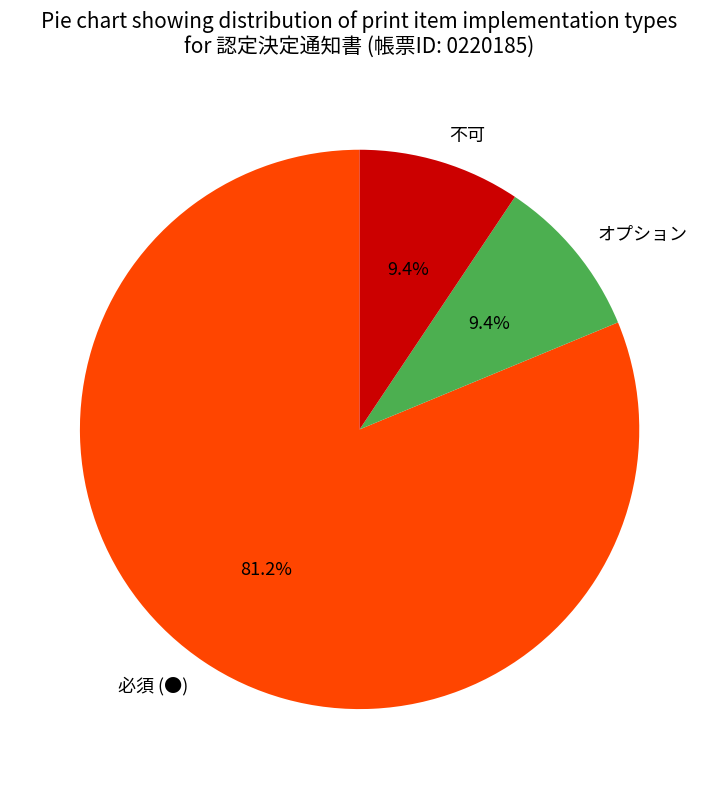

Which category accounts for the majority?

必須 (●)